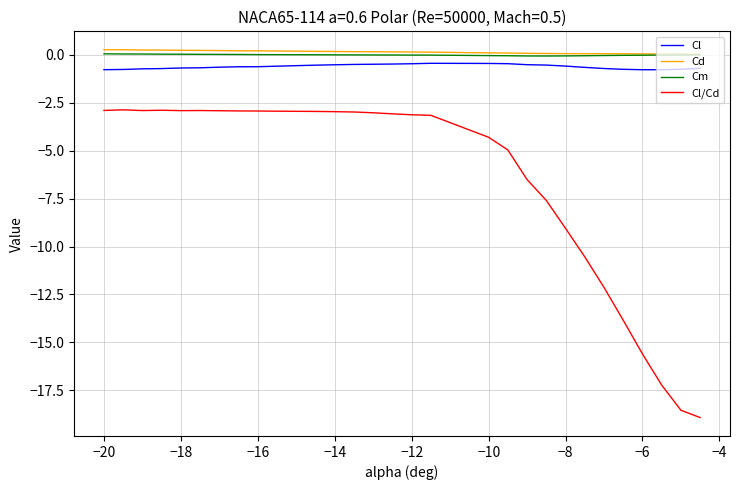

What is the smallest value displayed?

-18.9